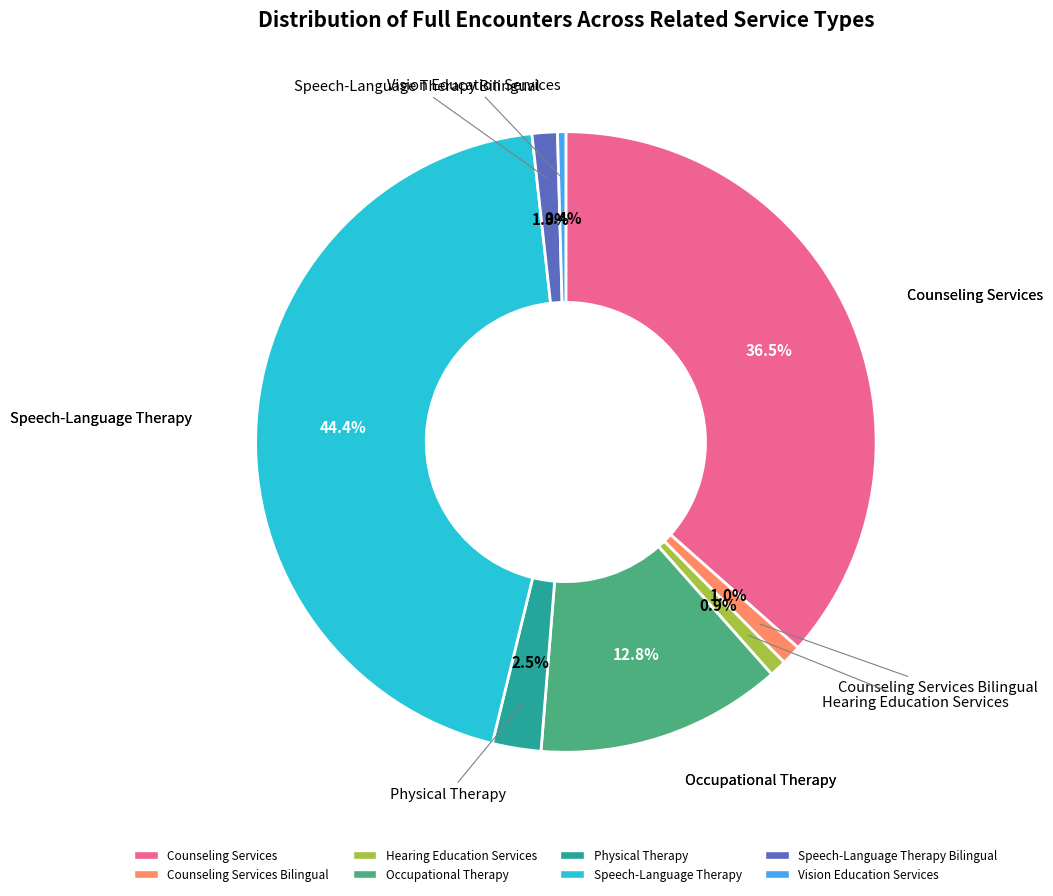

Is there a majority slice in this chart?

No